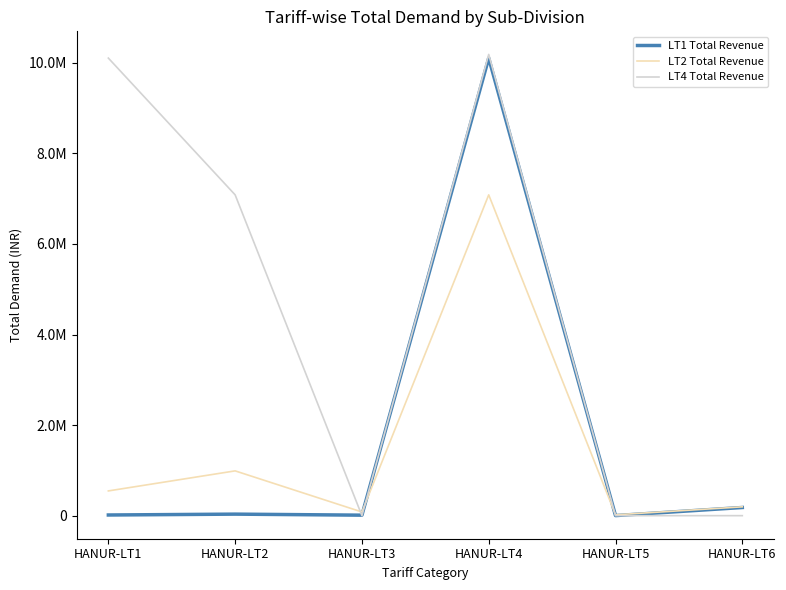

Is this an area chart (filled region under the line)?

No